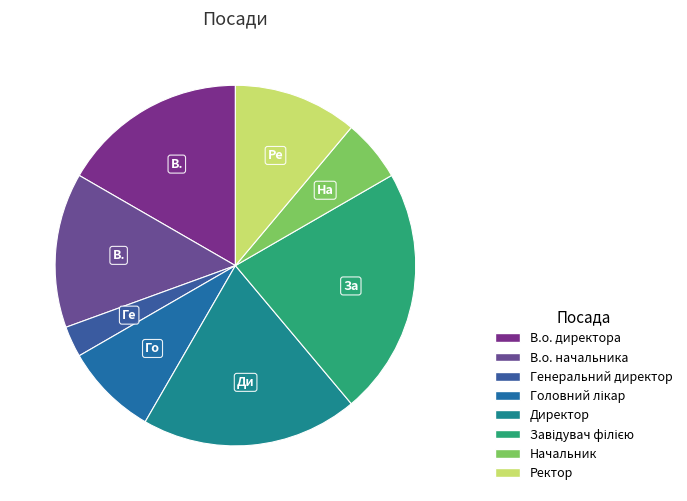

The В.о. начальника slice represents 1% of the pie. True or false?

False